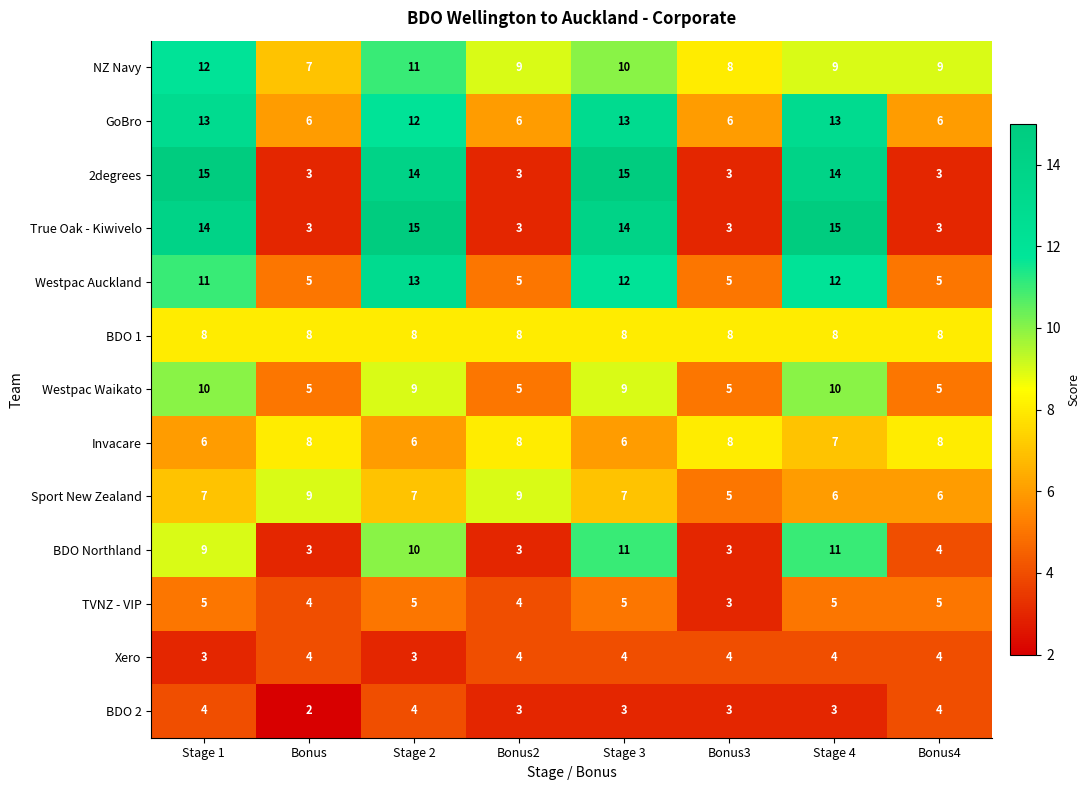

How many data points does each series have?

8